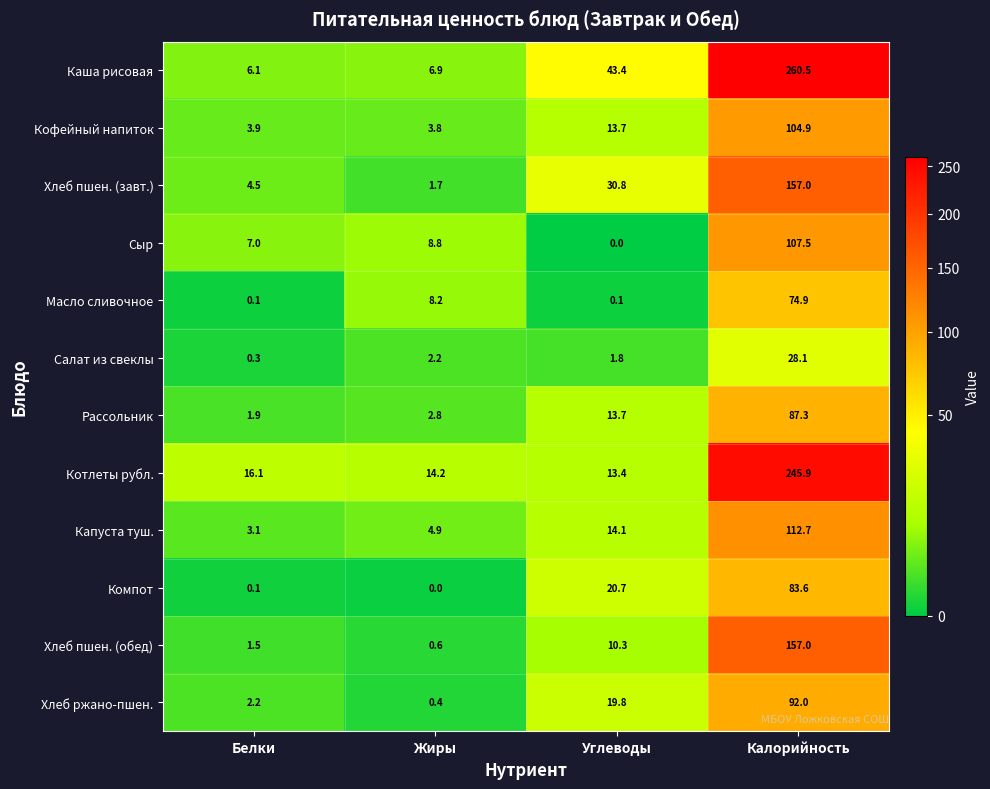

At which category is the sum across all series the highest?

Калорийность